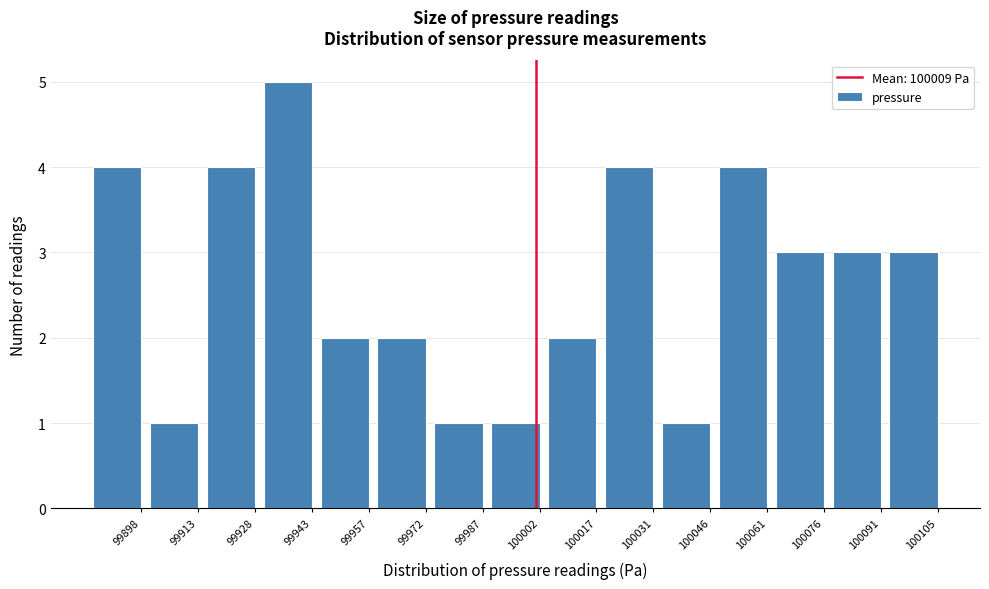

Reading left to right, extract all data points from this chart.

99898=4	99913=1	99928=4	99943=5	99957=2	99972=2	99987=1	100002=1	100017=2	100031=4	100046=1	100061=4	100076=3	100091=3	100105=3